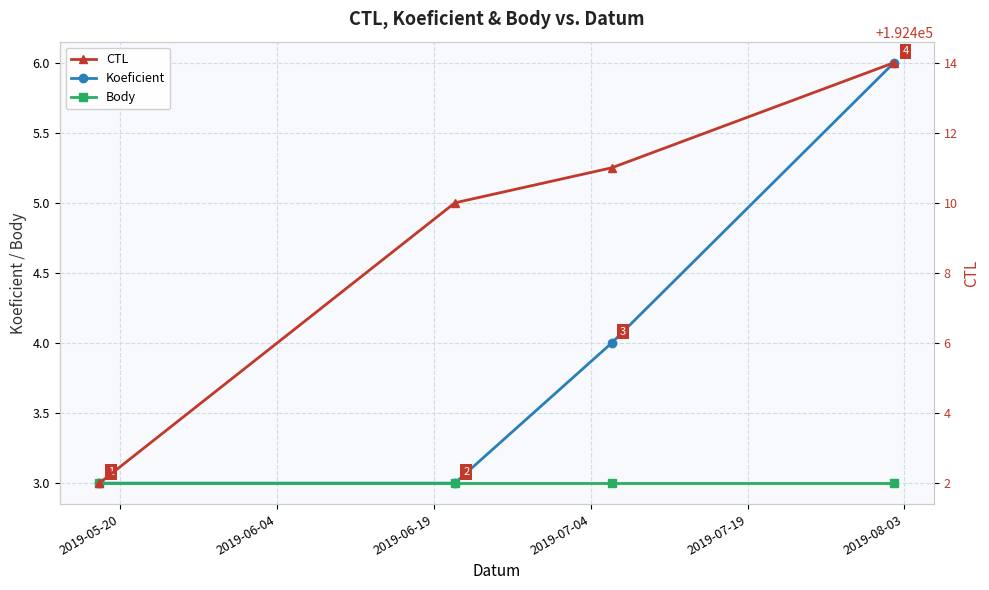

What are all the series names shown in the legend?

Koeficient, Body, CTL